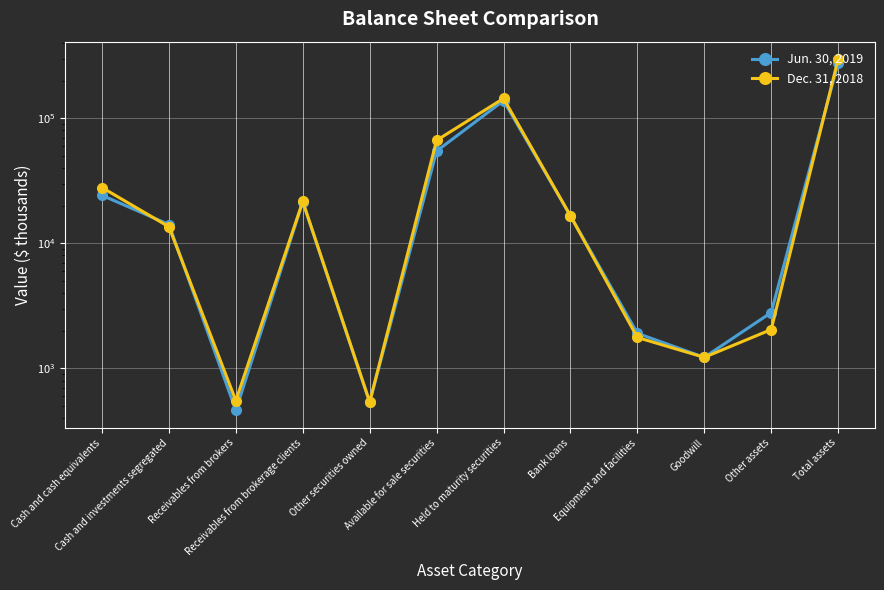

What is the label of the 2nd point from the left?

Cash and investments segregated